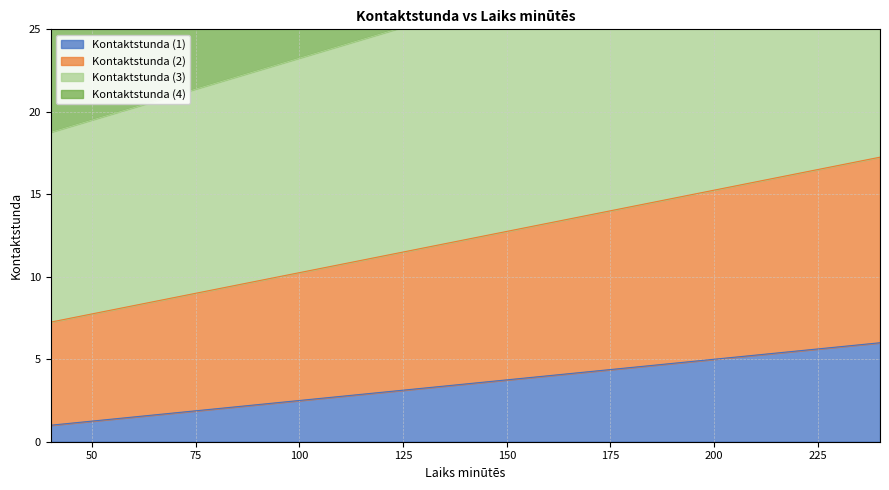

What value does the Kontaktstunda (4) series have at 210?

52.5